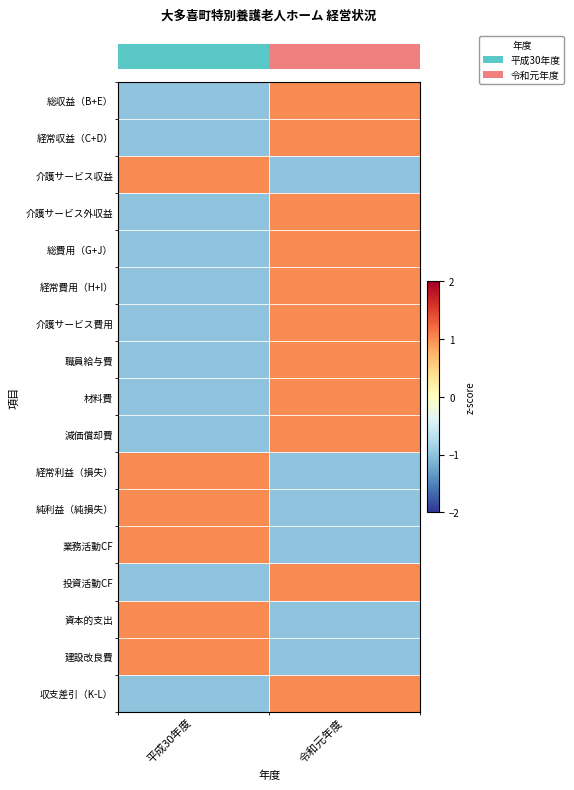

Which category has the lowest value across all series?

平成30年度